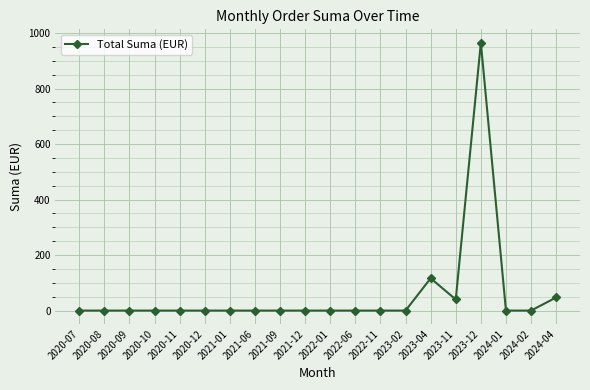

What is the sum of all values?

1168.5